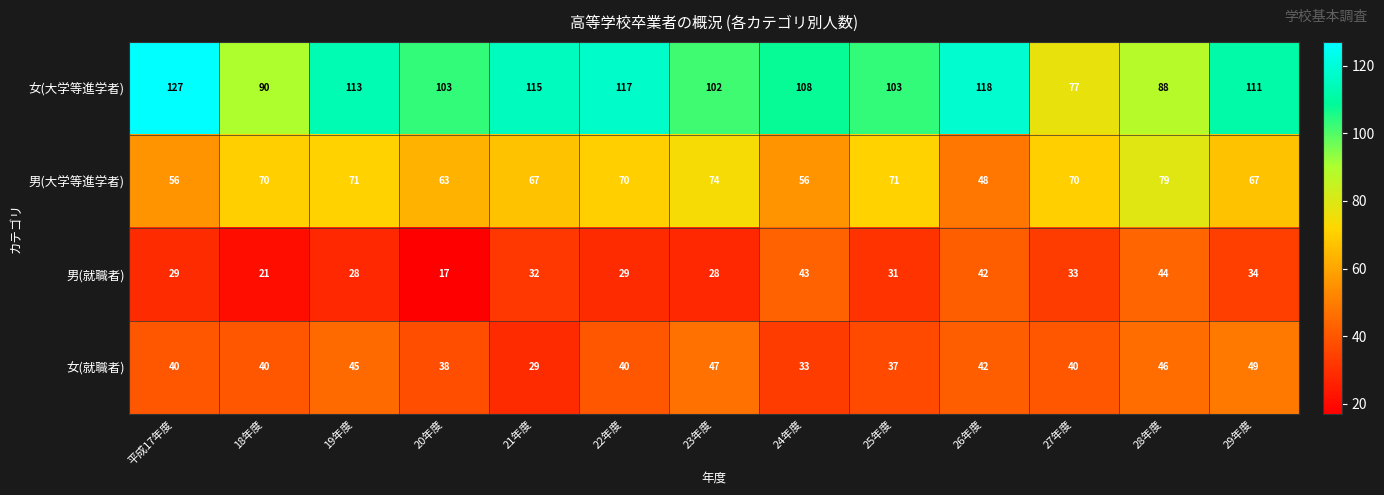

Which series has the largest total across all categories?

女(大学等進学者)